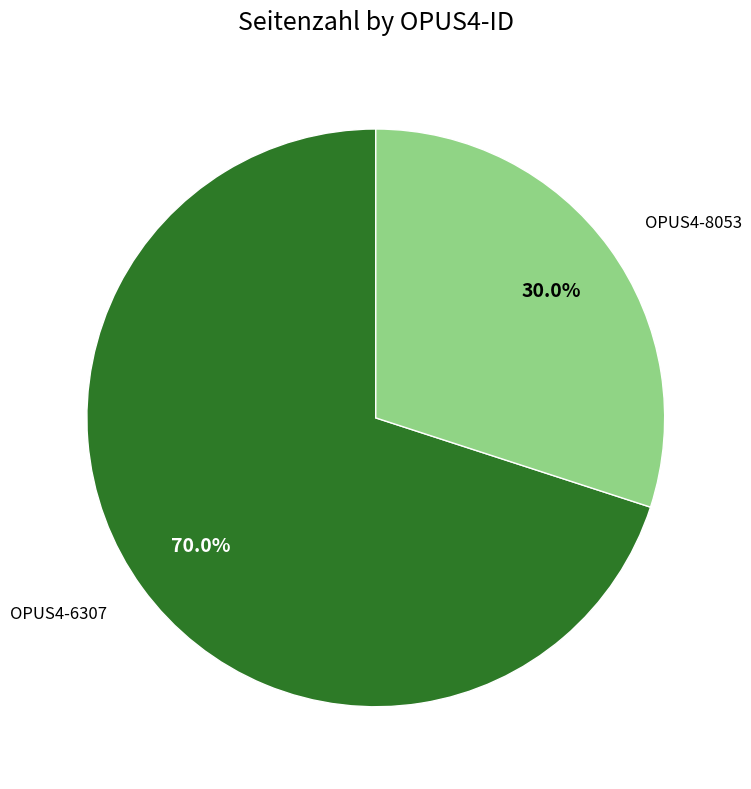

Which category has the smallest portion of the pie?

OPUS4-8053